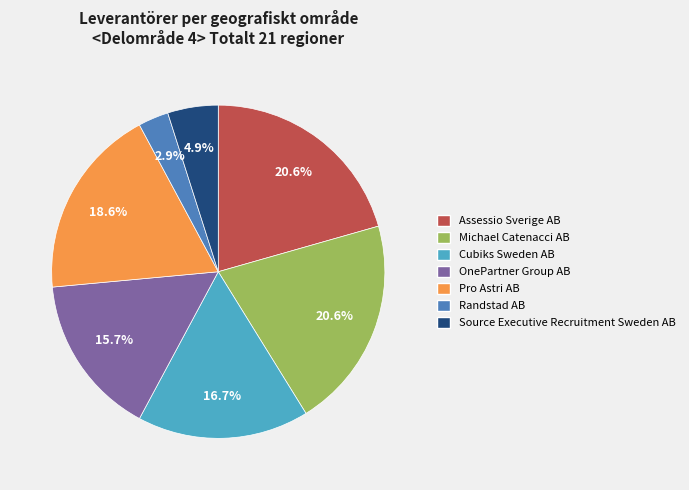

What is the smallest slice in the pie chart?

Randstad AB